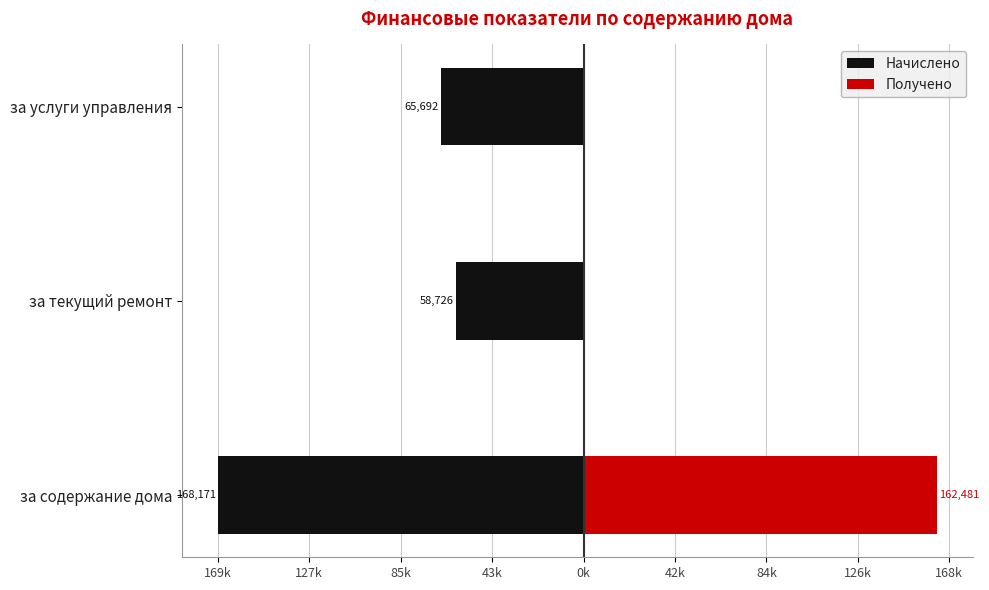

Which has a higher value, за услуги управления or за текущий ремонт?

за текущий ремонт